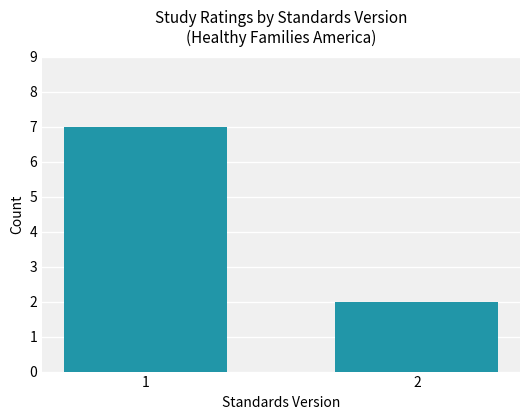

What is the change in value from 1 to 2?

-5